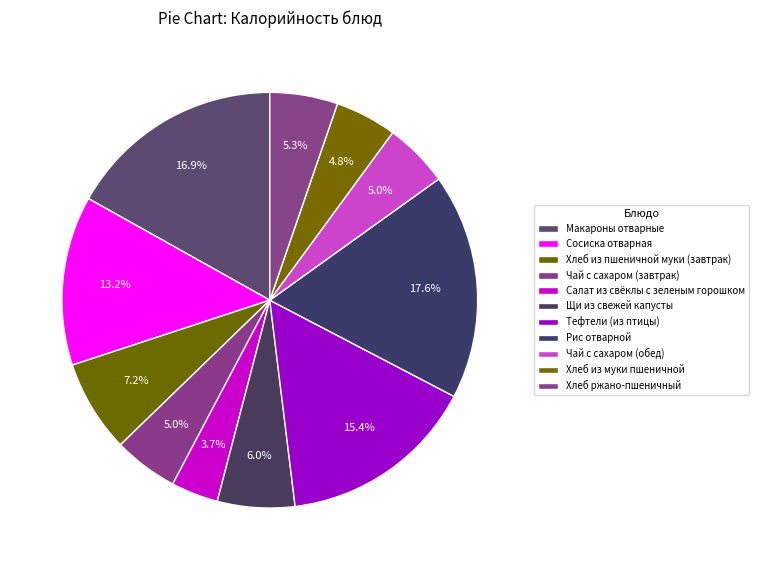

Which slice is the smallest?

Салат из свёклы с зеленым горошком